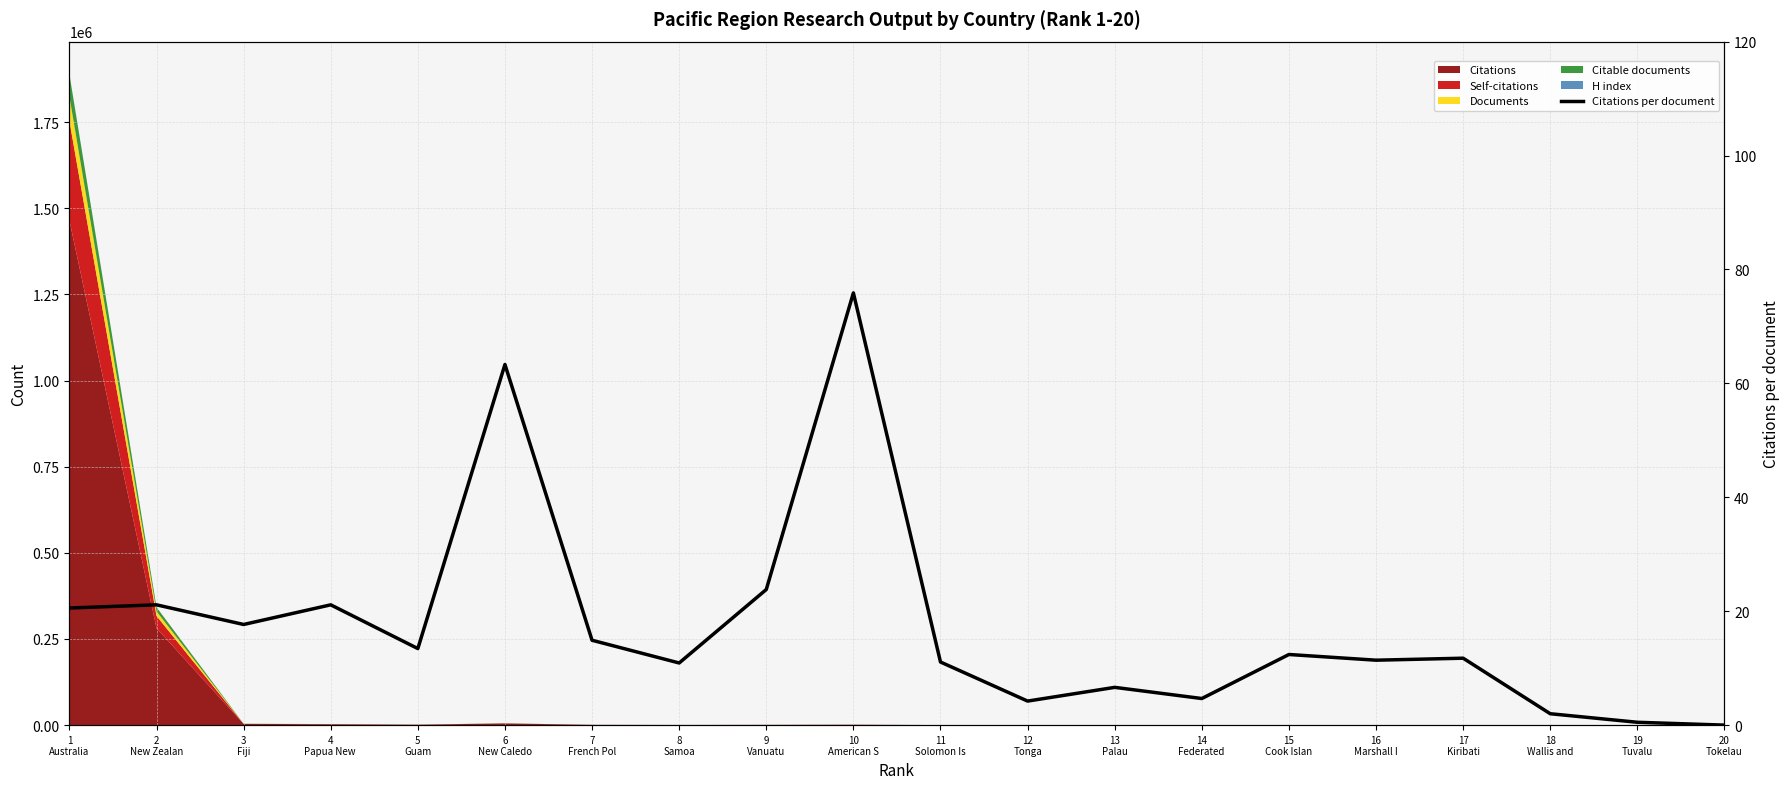

What is the change in value from 1
Australia to 11
Solomon Is?

-9.5